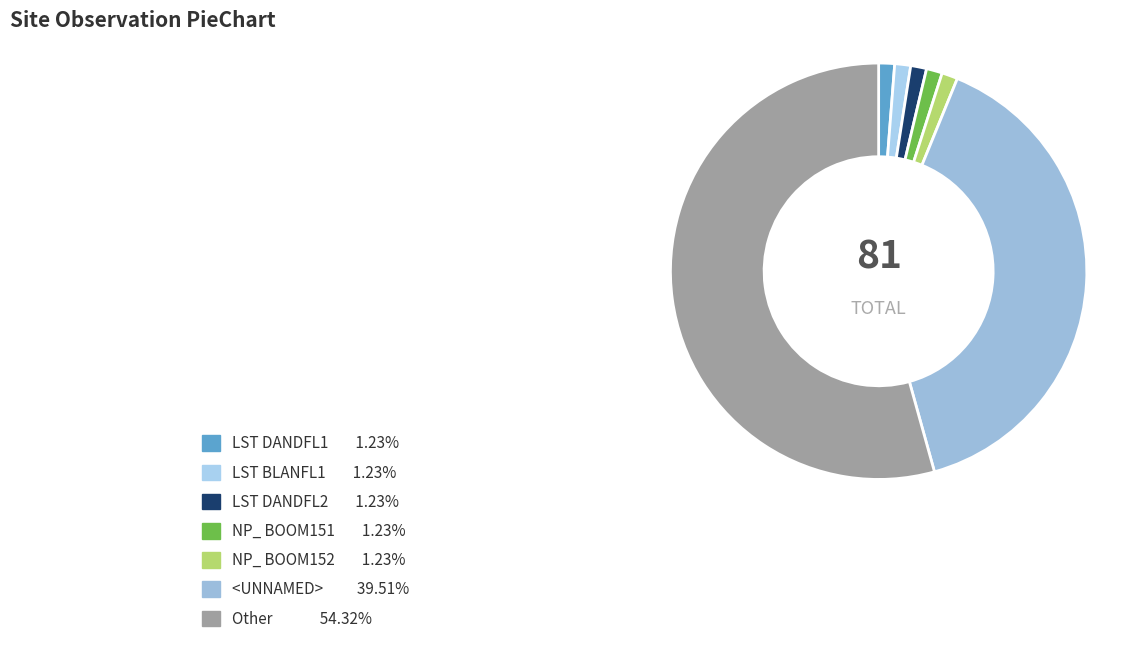

Which slice is the largest?

Other